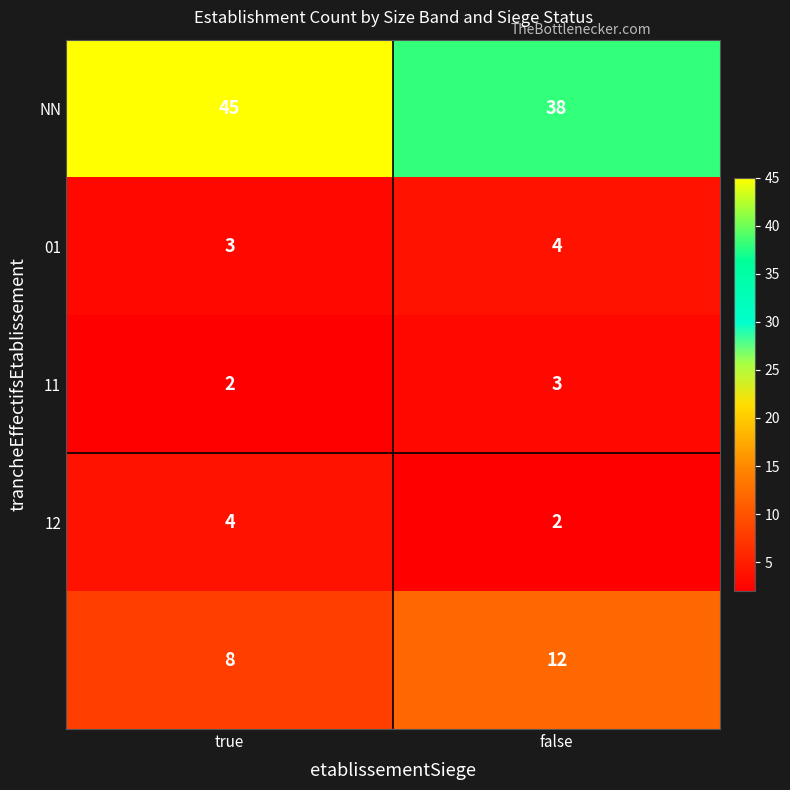

What is the total value across all series at true?

62